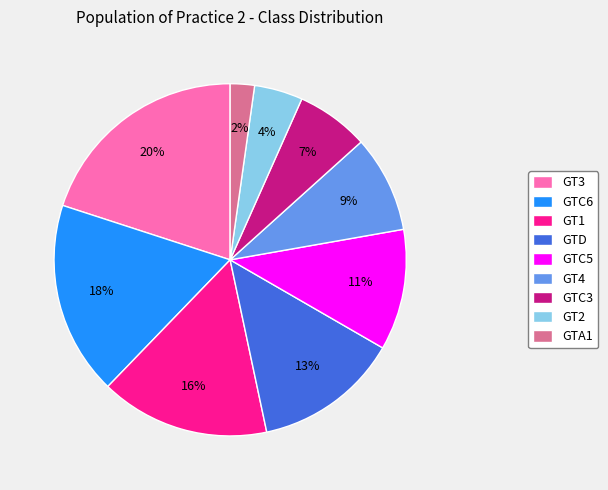

To the nearest percent, what is the average slice percentage?

11%